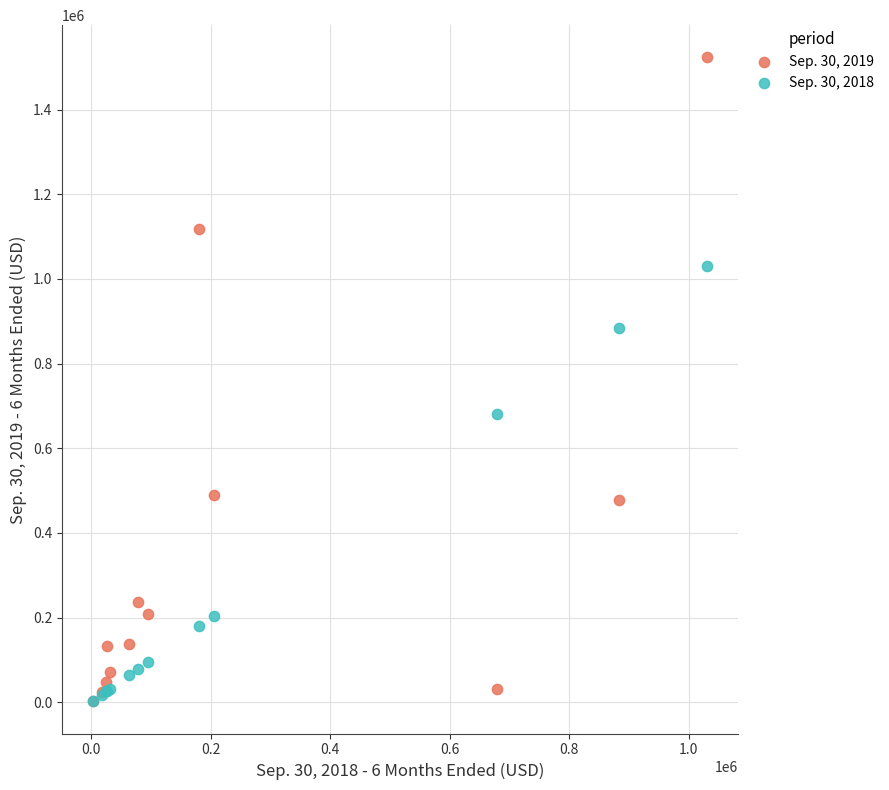

Across all series, what Y value is closest to 762759?

679836